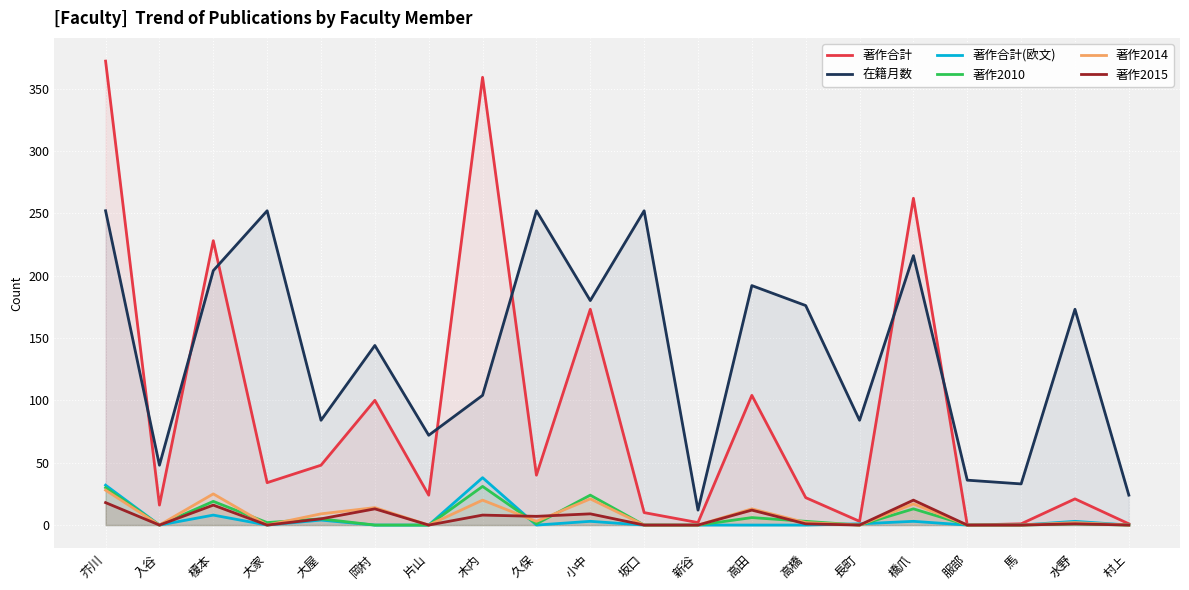

What are all the series names shown in the legend?

著作合計, 在籍月数, 著作合計(欧文), 著作2010, 著作2014, 著作2015